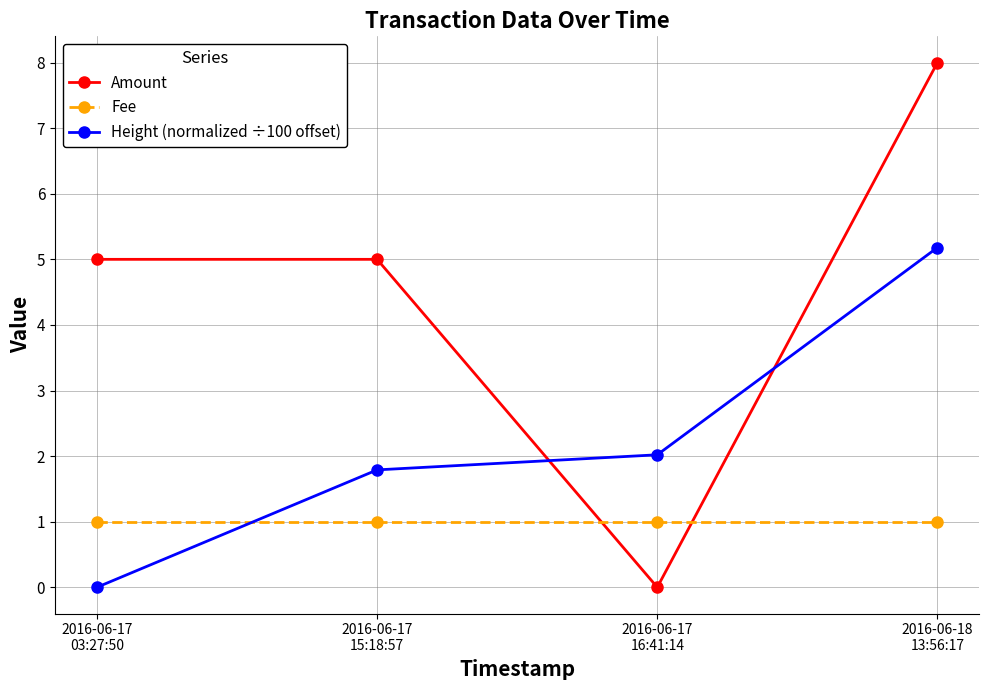

How many data points in Height (normalized ÷100 offset) are less than 2?

2